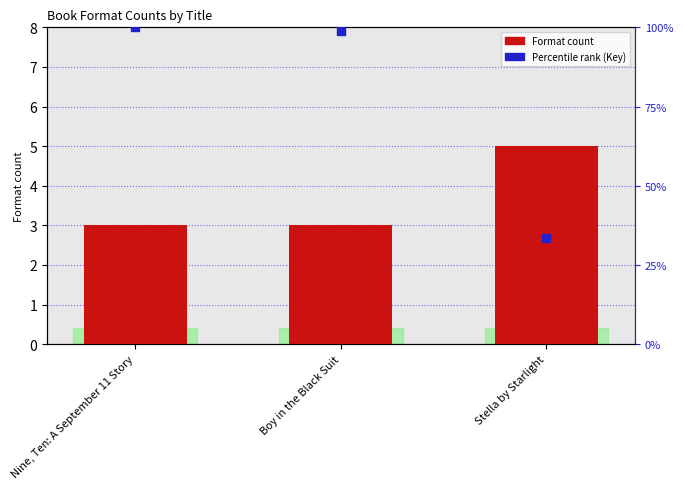

Is the value of Format count at Boy in the Black Suit greater than the value of Percentile rank (Key) at Nine, Ten: A September 11 Story?

No